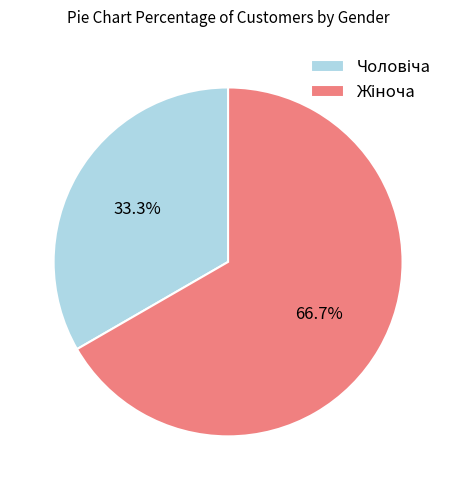

Does any single category account for the majority?

Yes